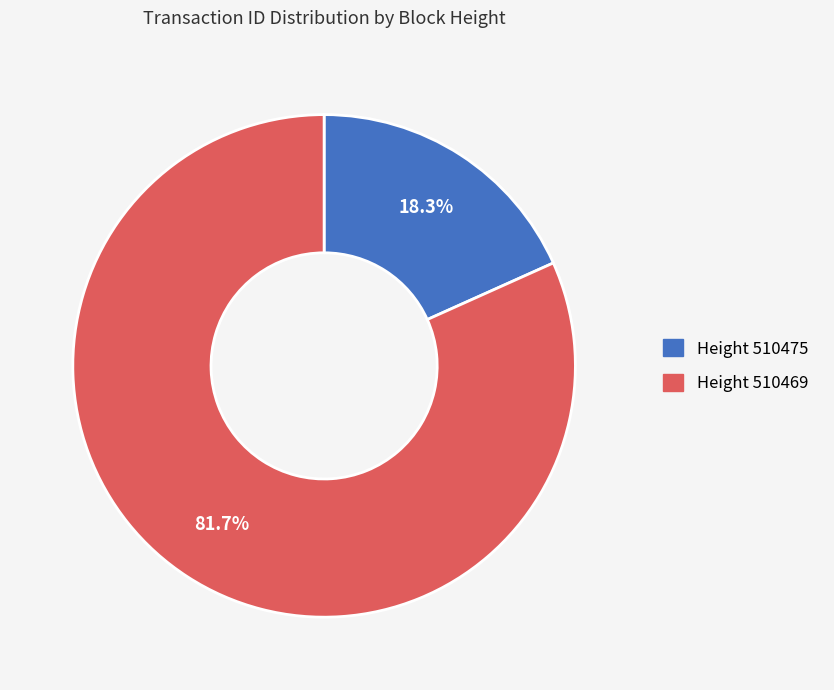

Does any single category account for the majority?

Yes